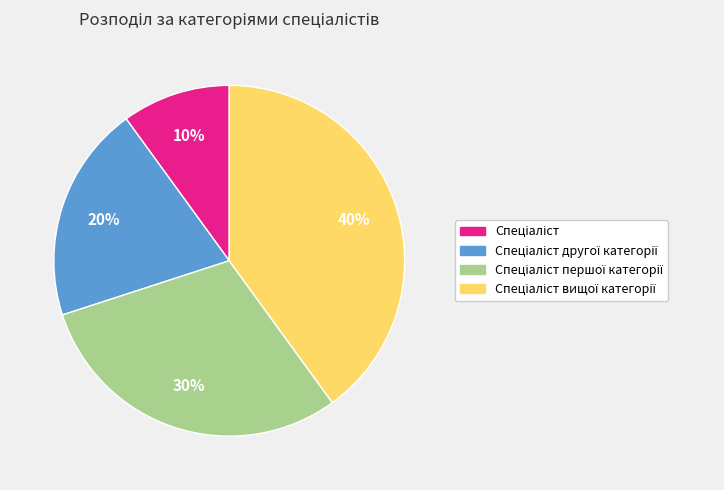

To the nearest percent, what is the difference between the largest and smallest slice percentages?

30%